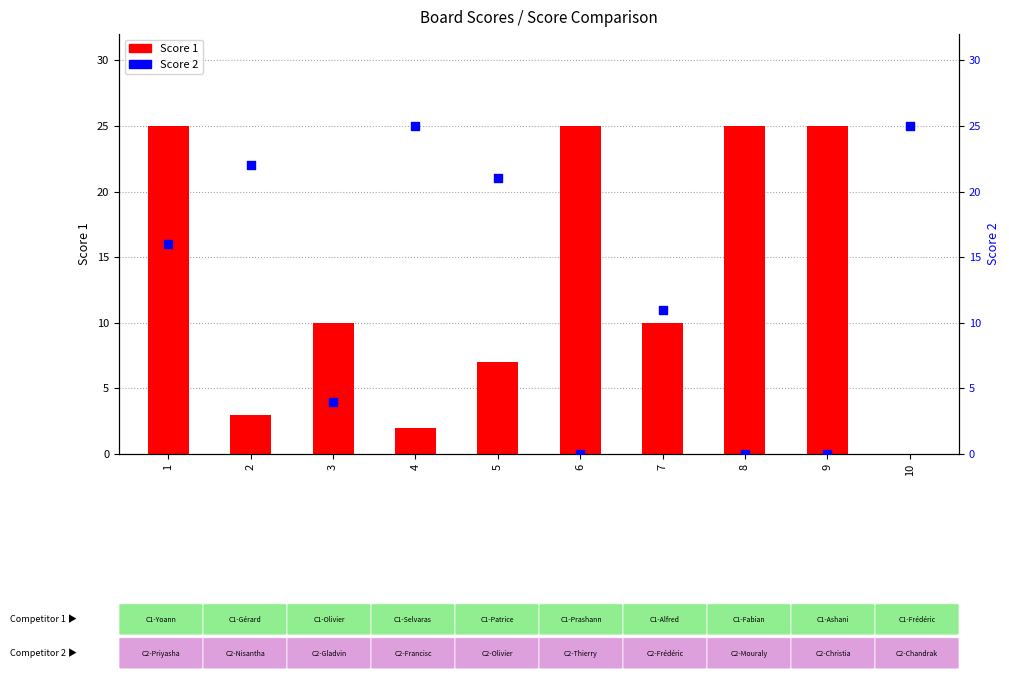

Which series reaches the maximum Y coordinate?

Score 1